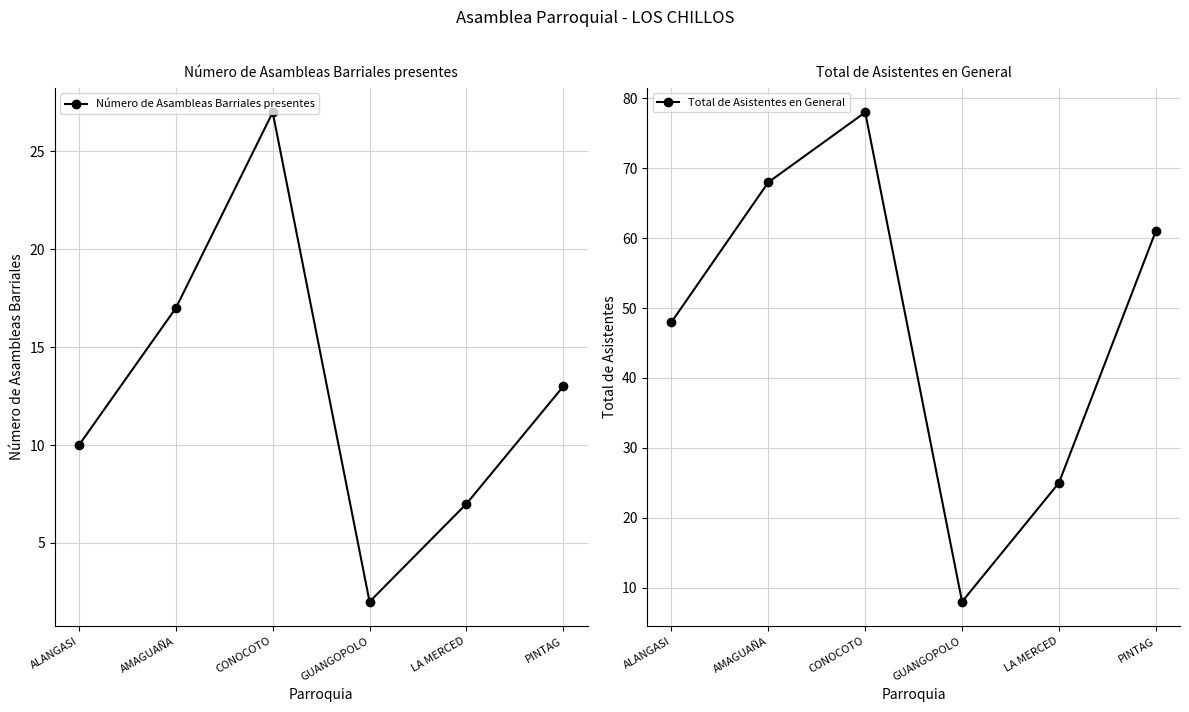

What is the average value of the Número de Asambleas Barriales presentes series?

13